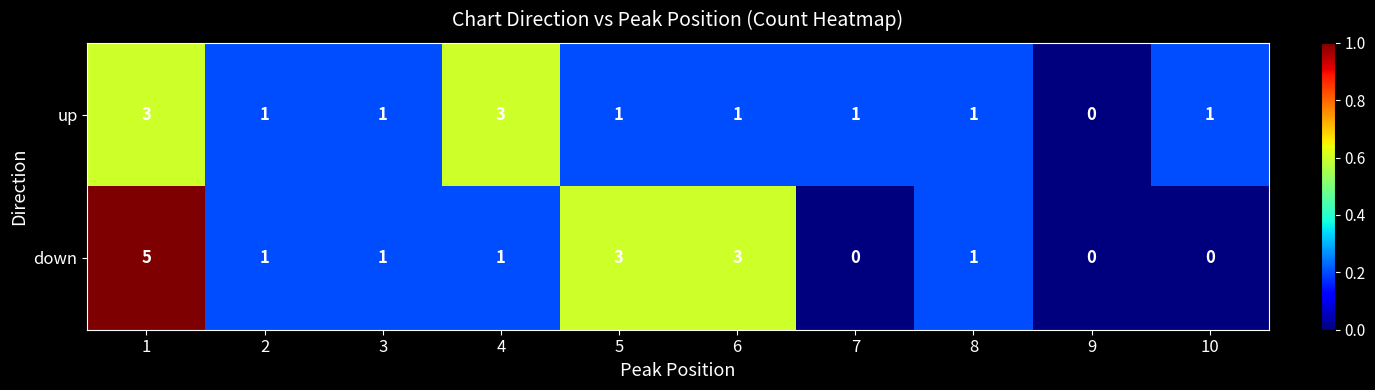

What is the difference between the maximum and minimum values in the down series?

5